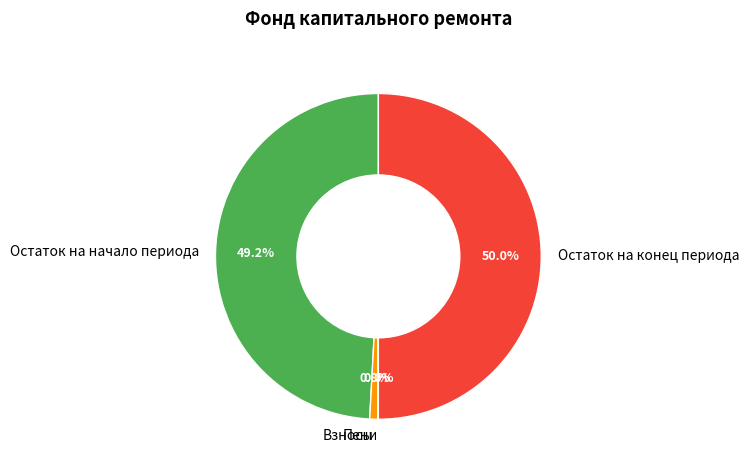

Which slice is the largest?

Остаток на конец периода